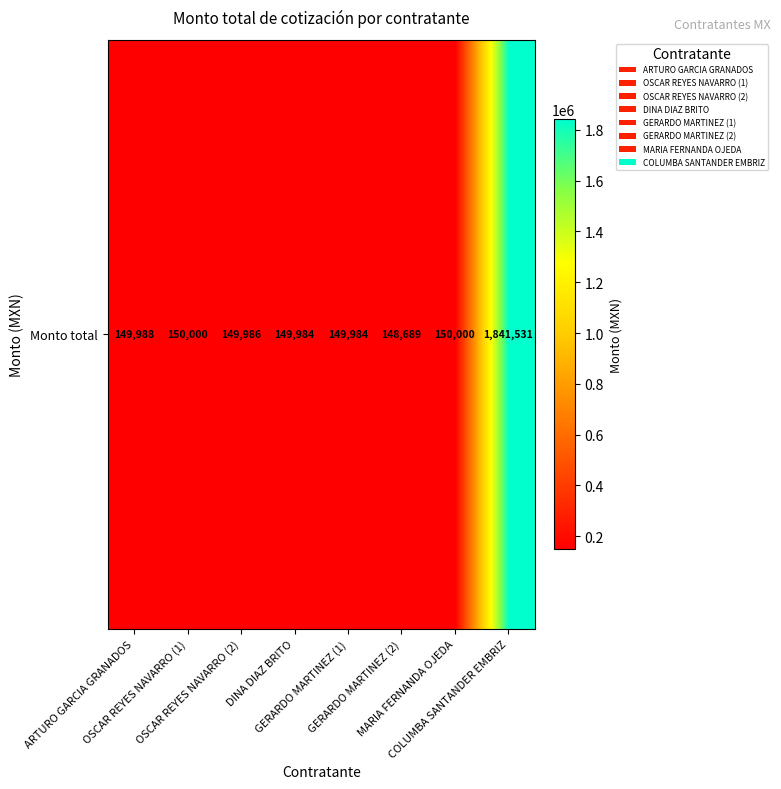

Is it true that the value at GERARDO MARTINEZ (2) is 240086.9?

False